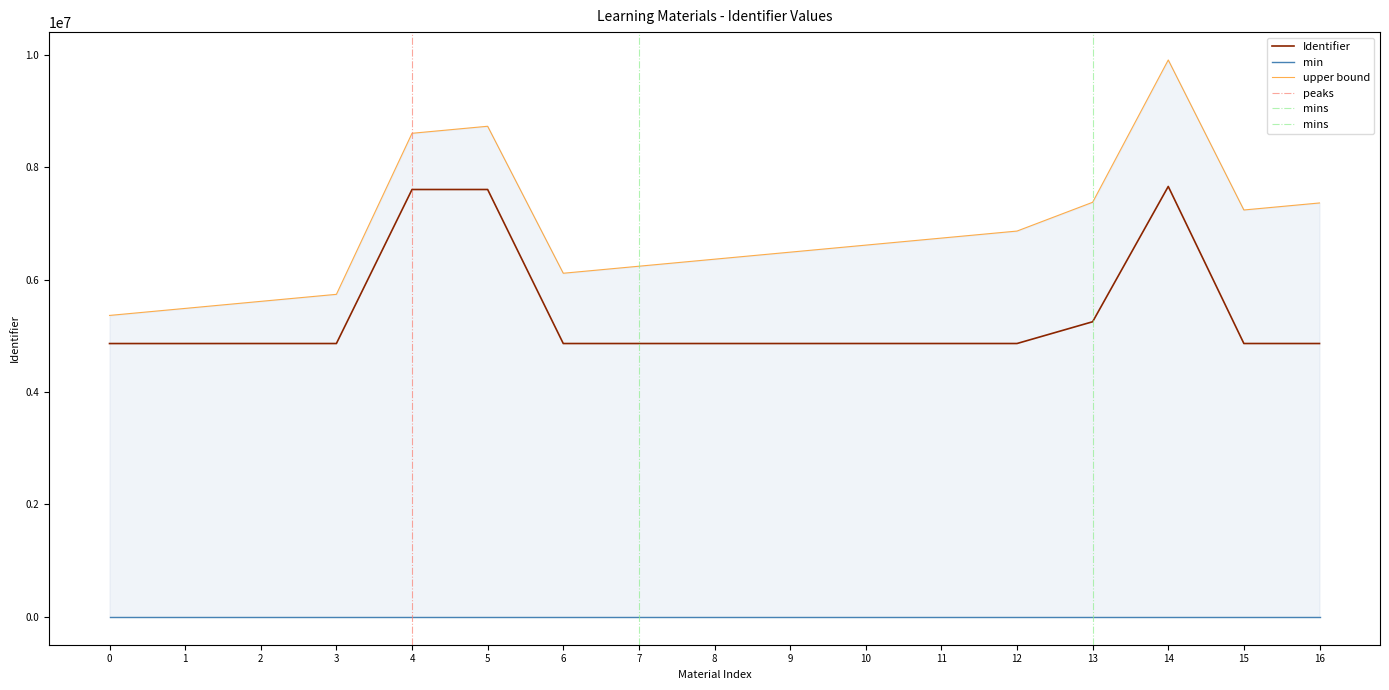

What is the minimum value for Identifier?

4861521